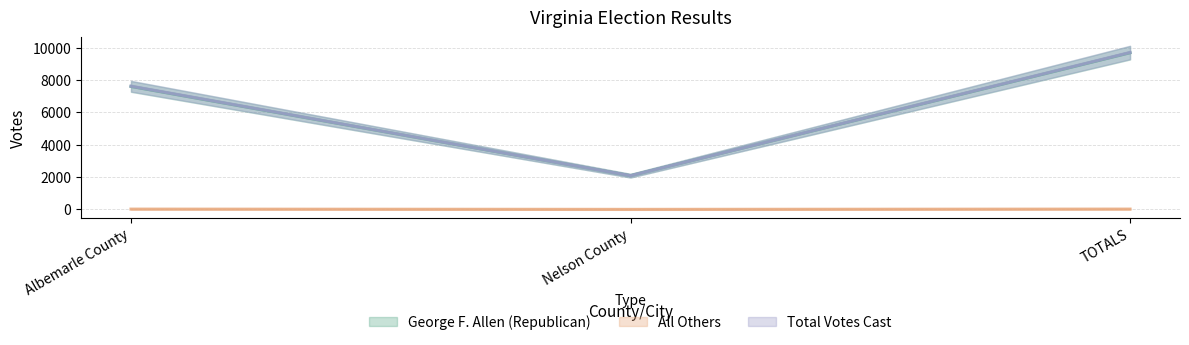

What is the label of the 3rd point from the right?

Albemarle County